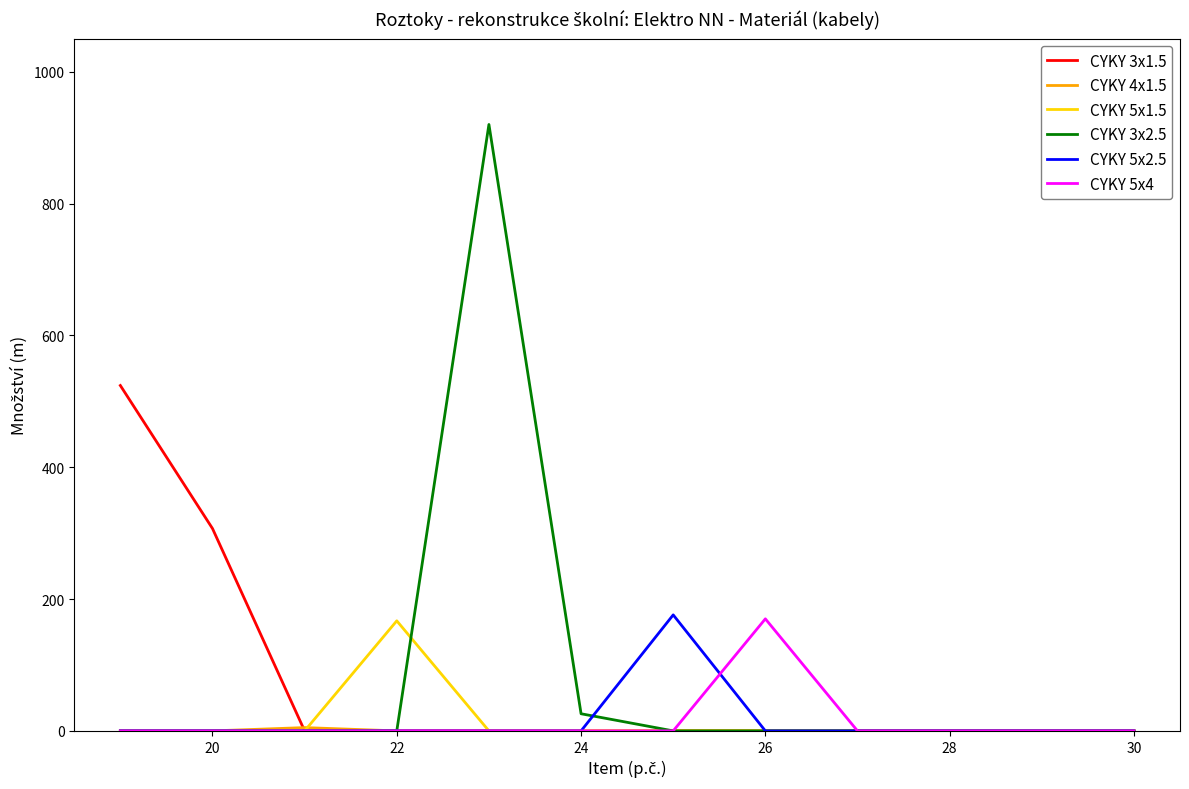

What is the maximum value shown in the chart?

920